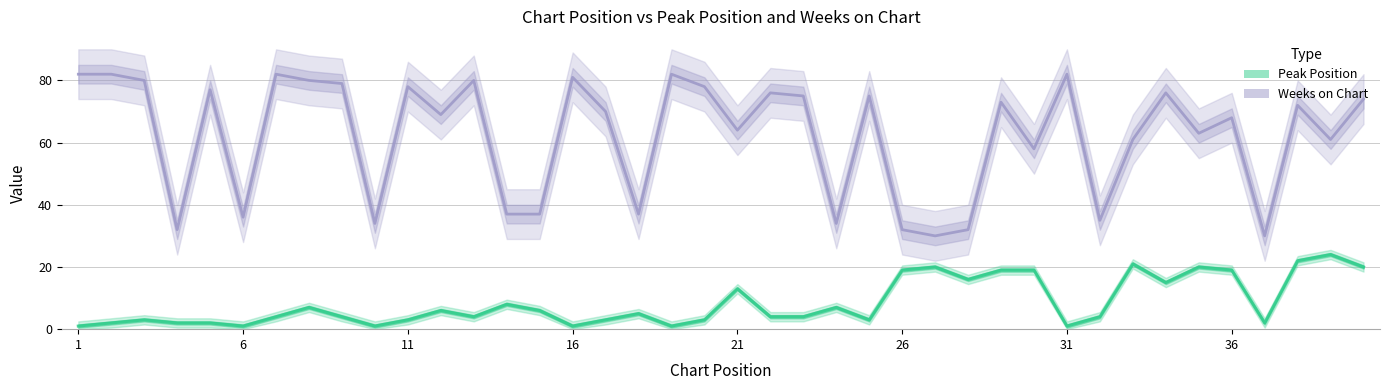

How many values in the Peak Position series are below 4?

15